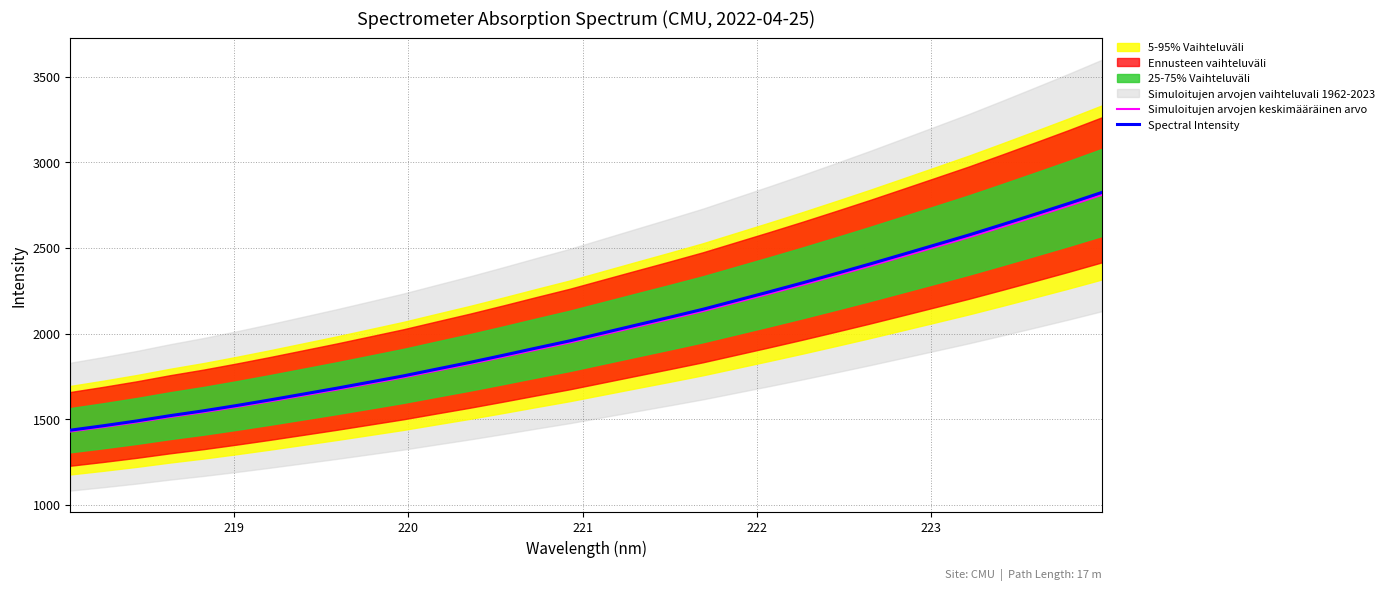

How many lines are shown in the chart?

2